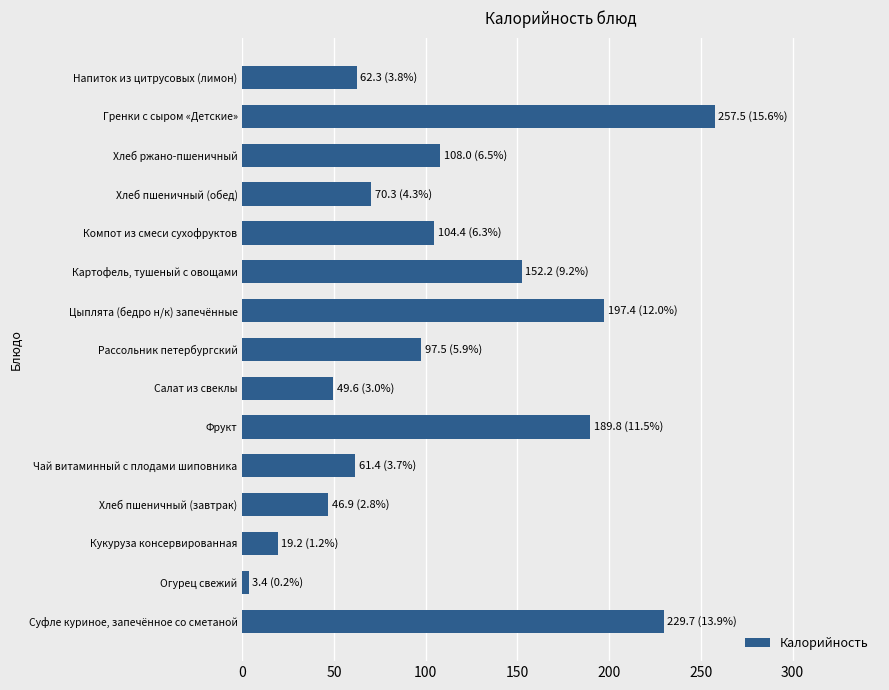

The value at Хлеб пшеничный (обед) is 123.8. True or false?

False